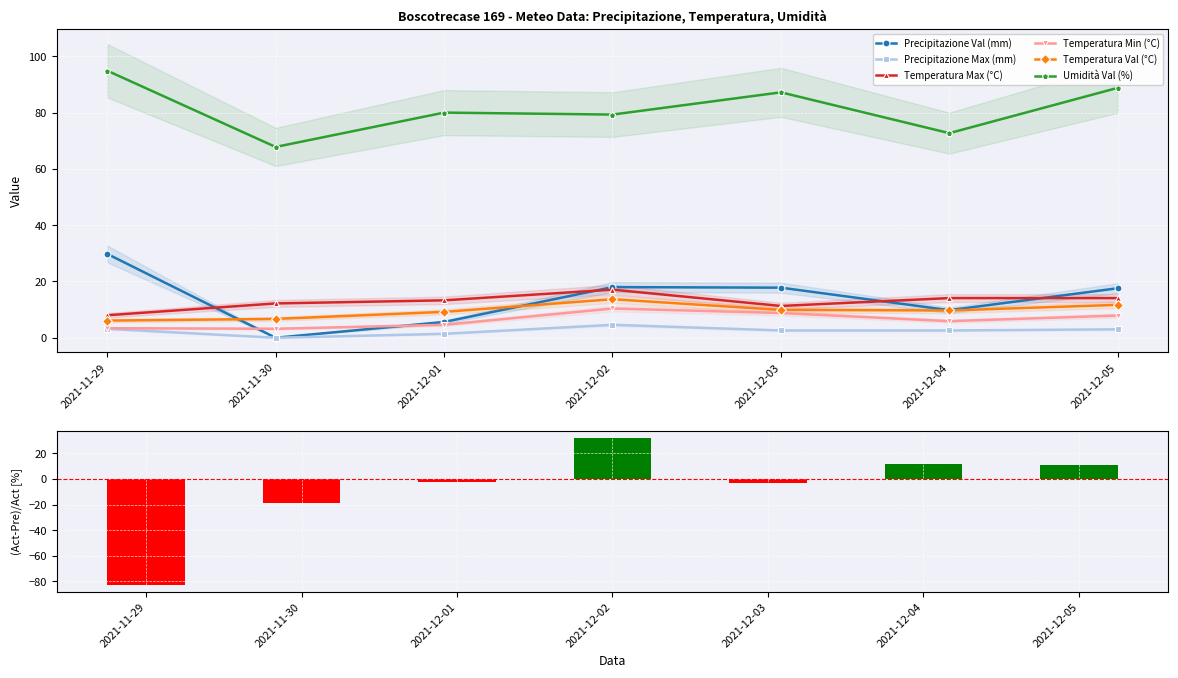

What position from the left is 2021-12-05?

7